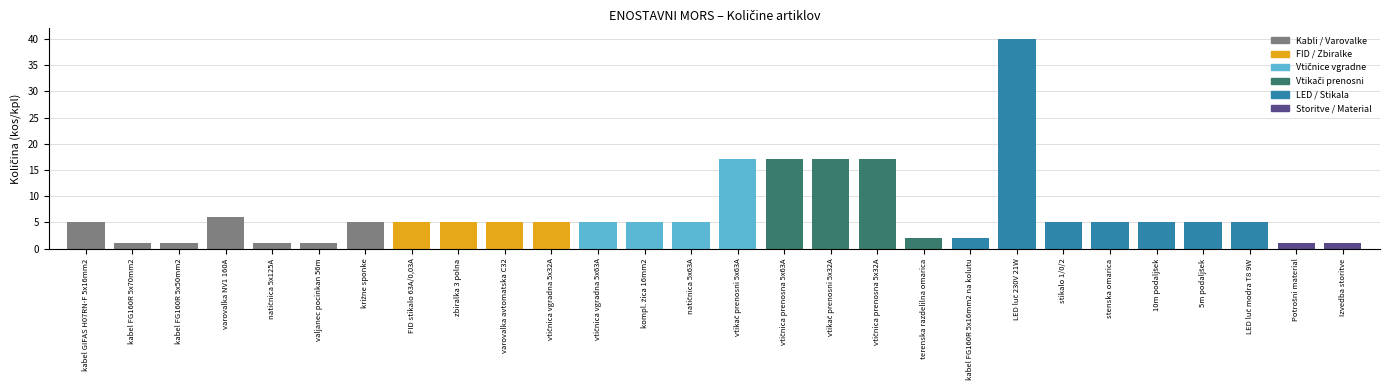

What is the difference between the second highest and second lowest values?

16